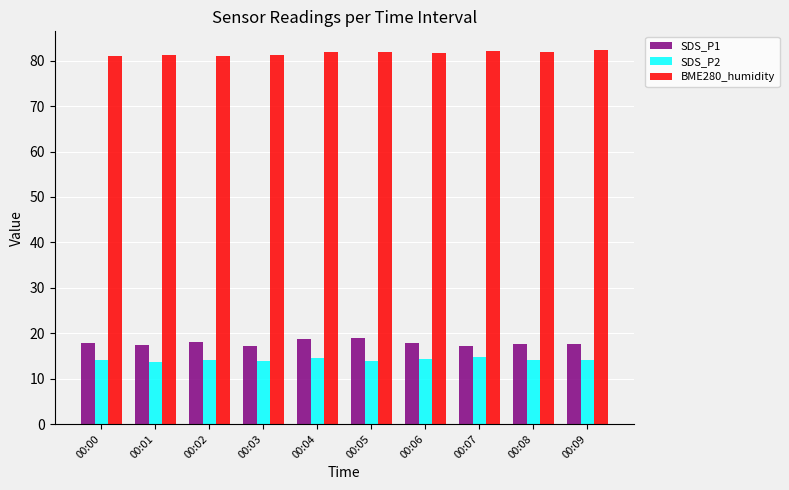

What is the sum of all SDS_P2 values?

141.6